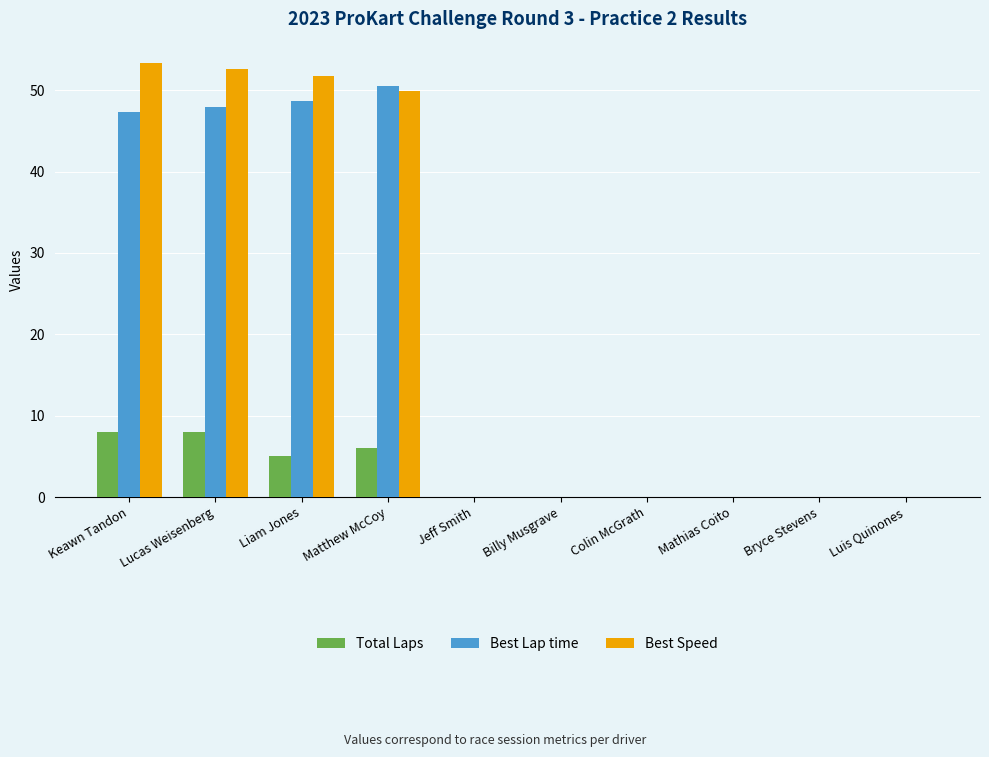

Reading left to right, list all the values displayed in this chart.

Total Laps: Keawn Tandon=8.0	Lucas Weisenberg=8.0	Liam Jones=5.0	Matthew McCoy=6.0	Jeff Smith=0.0	Billy Musgrave=0.0	Colin McGrath=0.0	Mathias Coito=0.0	Bryce Stevens=0.0	Luis Quinones=0.0
Best Lap time: Keawn Tandon=47.3	Lucas Weisenberg=47.9	Liam Jones=48.7	Matthew McCoy=50.5	Jeff Smith=0.0	Billy Musgrave=0.0	Colin McGrath=0.0	Mathias Coito=0.0	Bryce Stevens=0.0	Luis Quinones=0.0
Best Speed: Keawn Tandon=53.3	Lucas Weisenberg=52.6	Liam Jones=51.7	Matthew McCoy=49.9	Jeff Smith=0.0	Billy Musgrave=0.0	Colin McGrath=0.0	Mathias Coito=0.0	Bryce Stevens=0.0	Luis Quinones=0.0